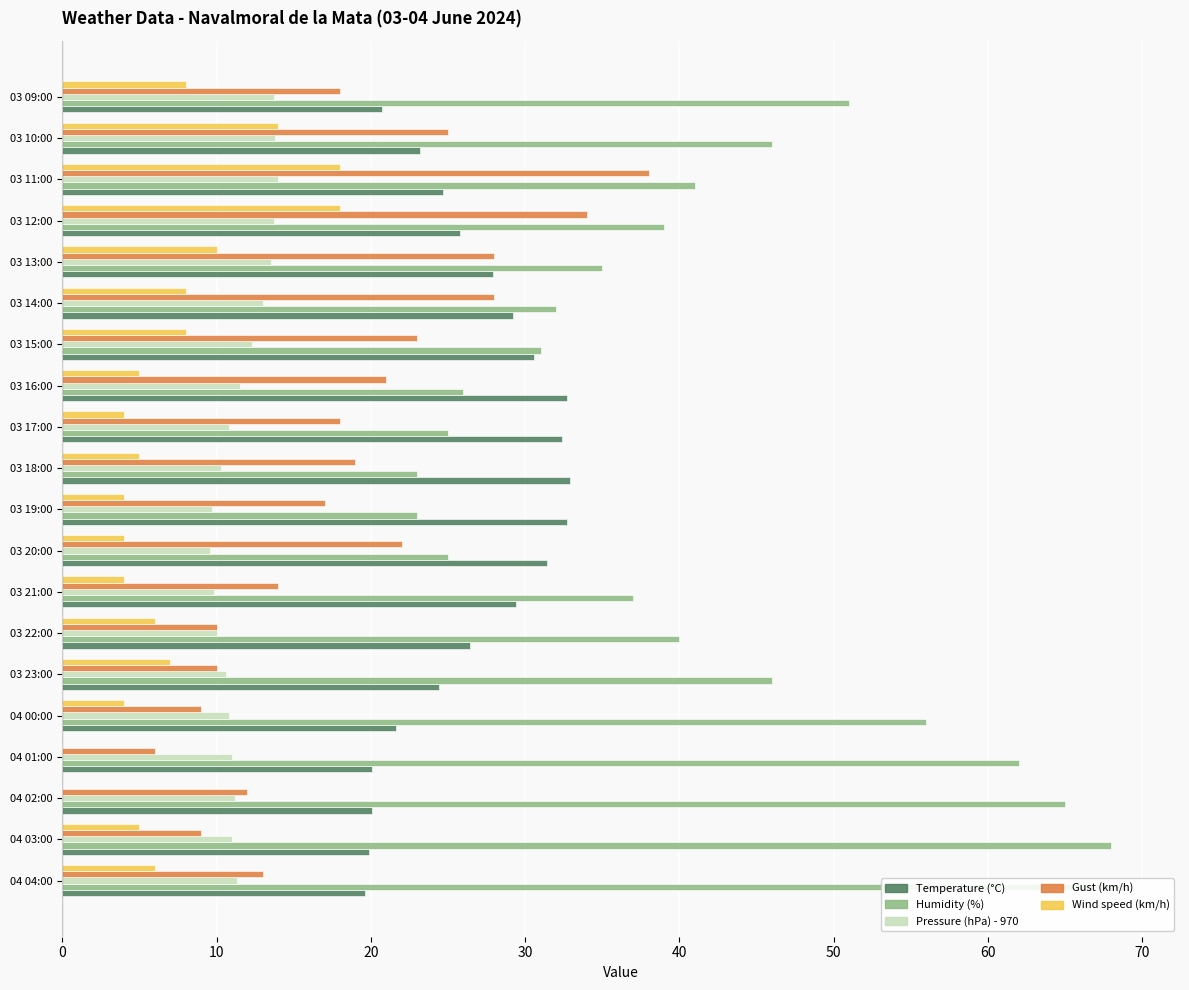

The Pressure (hPa) - 970 series shows 5.6 at 03 10:00. True or false?

False